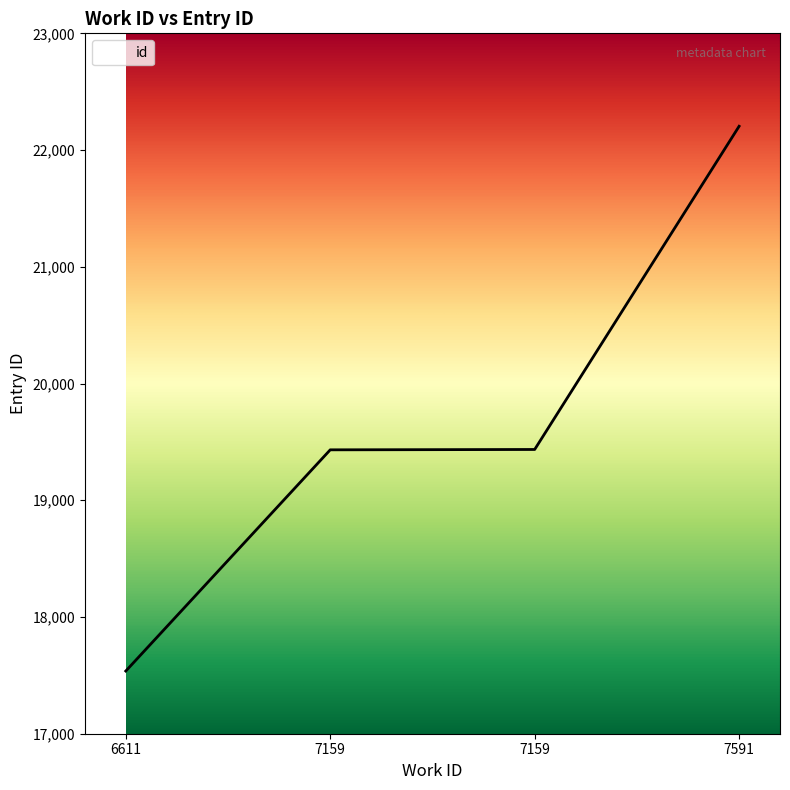

What is the difference between the maximum and second lowest values?

2772